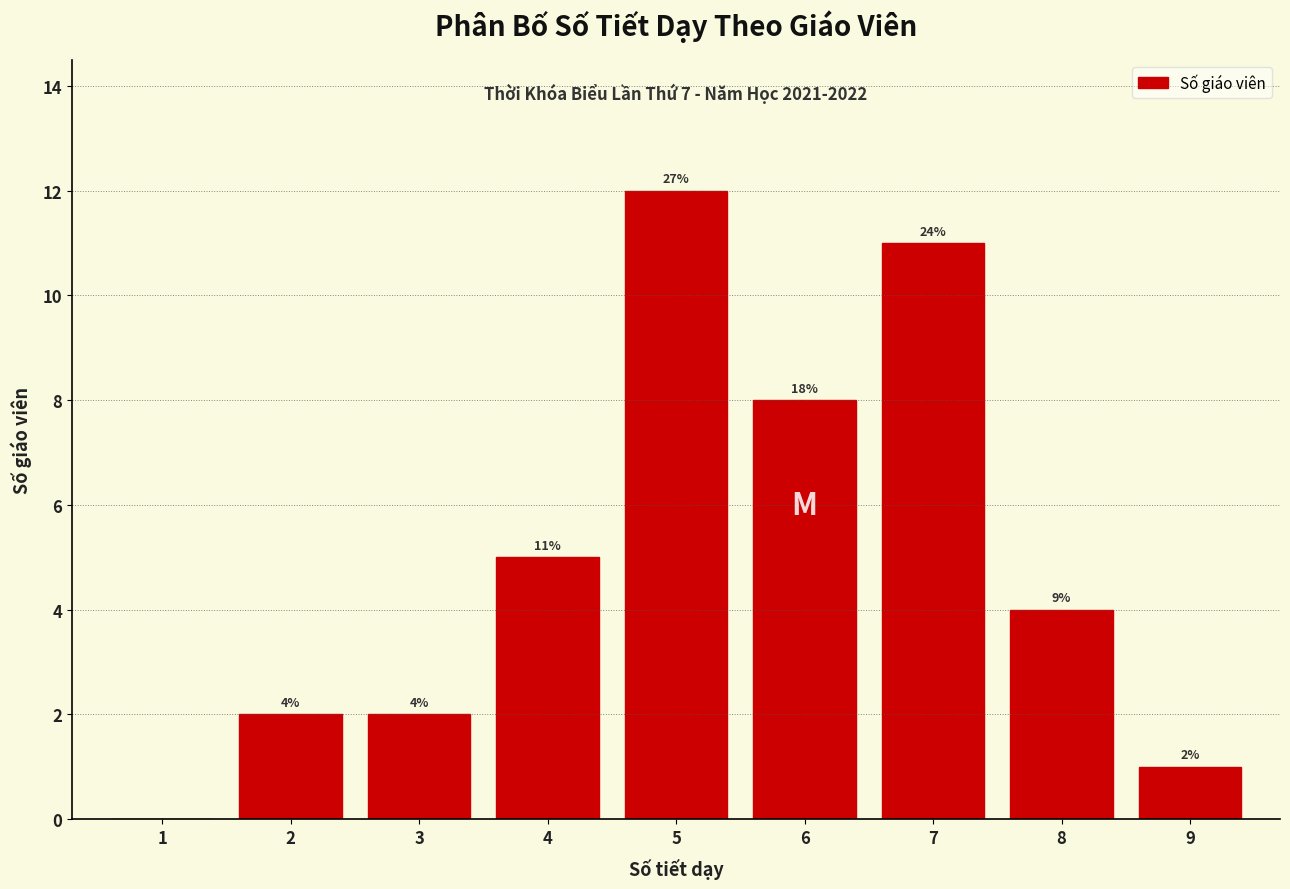

Reading right to left, transcribe all the data shown in this chart.

9=1	8=4	7=11	6=8	5=12	4=5	3=2	2=2	1=0